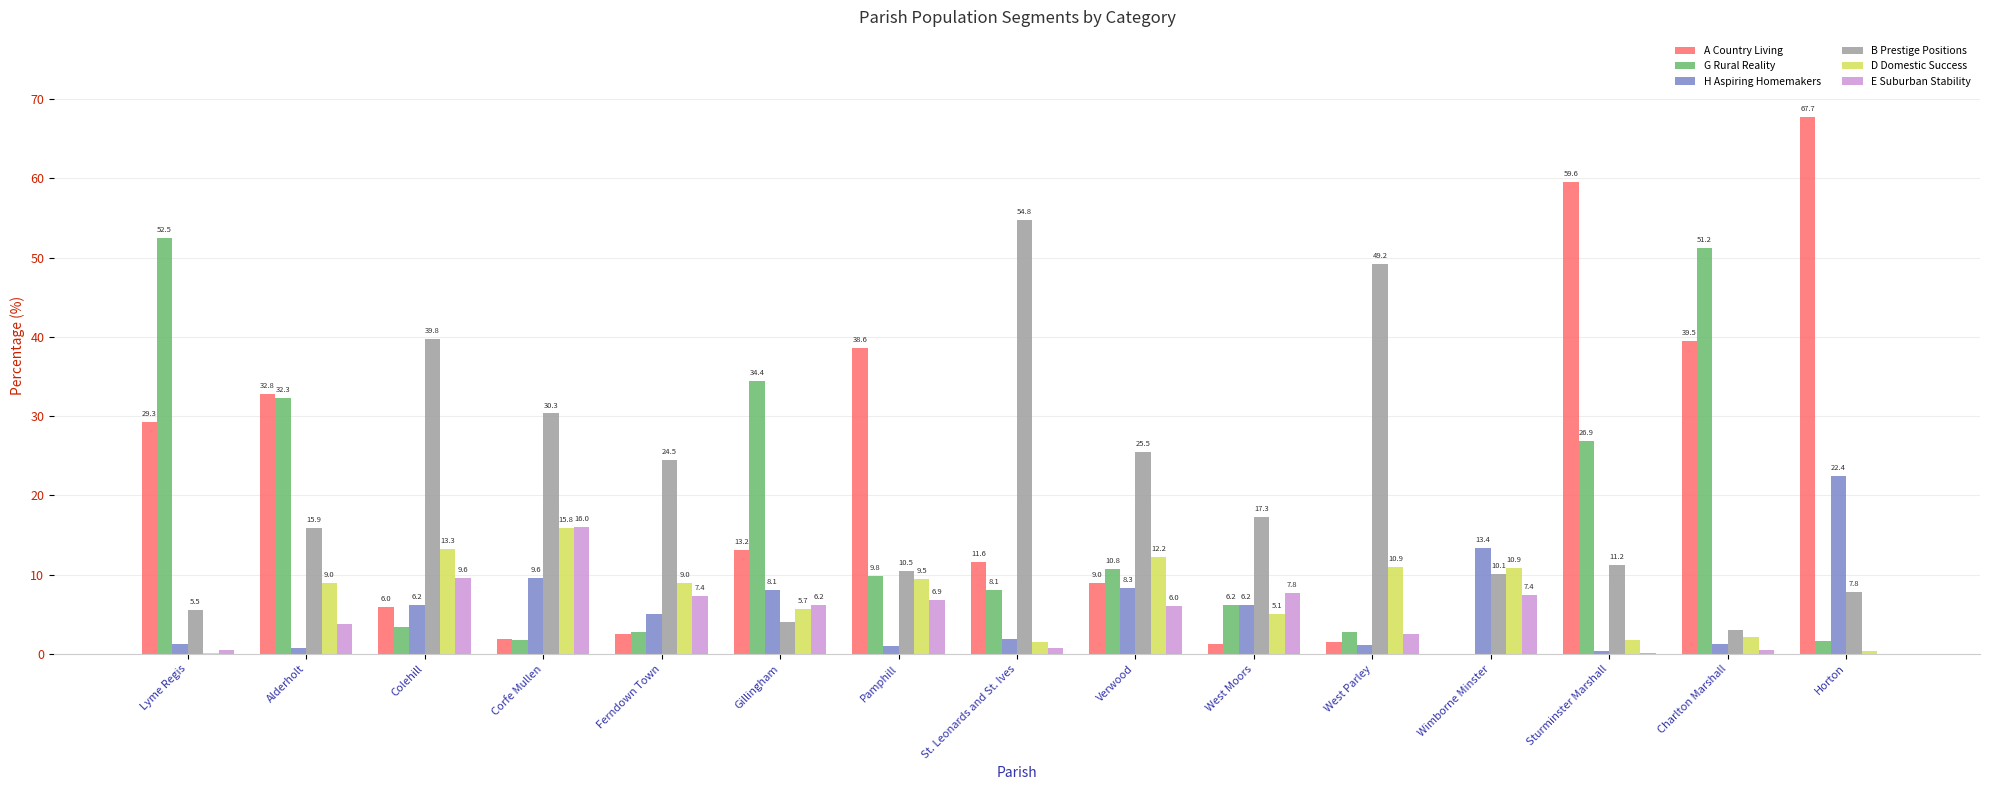

What is the total value across all series at Colehill?

78.3